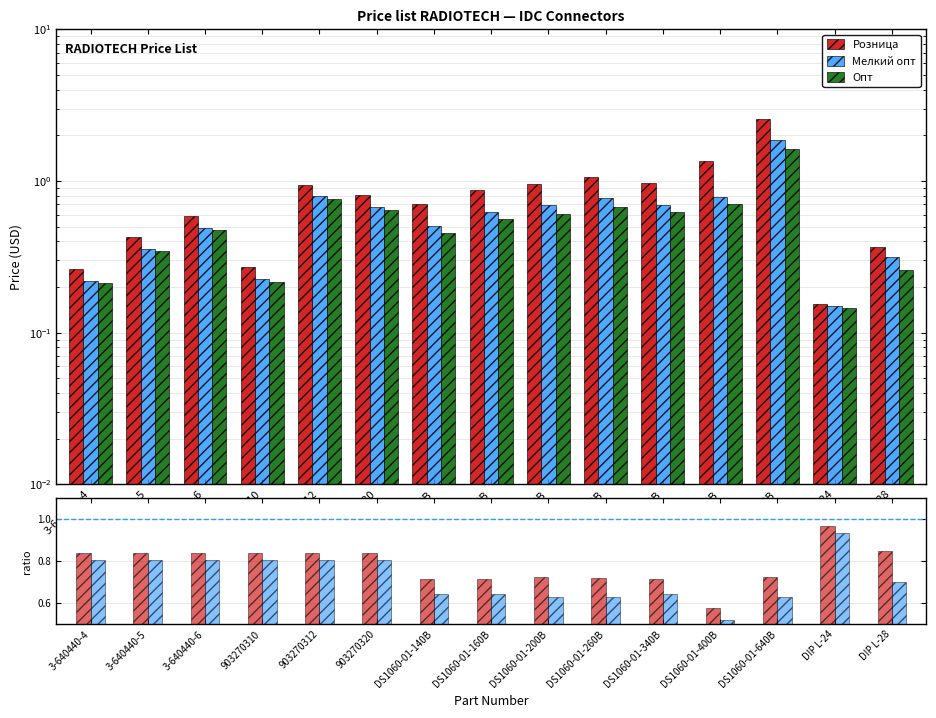

What is the difference between the second highest and second lowest values in the Розница series?

1.1